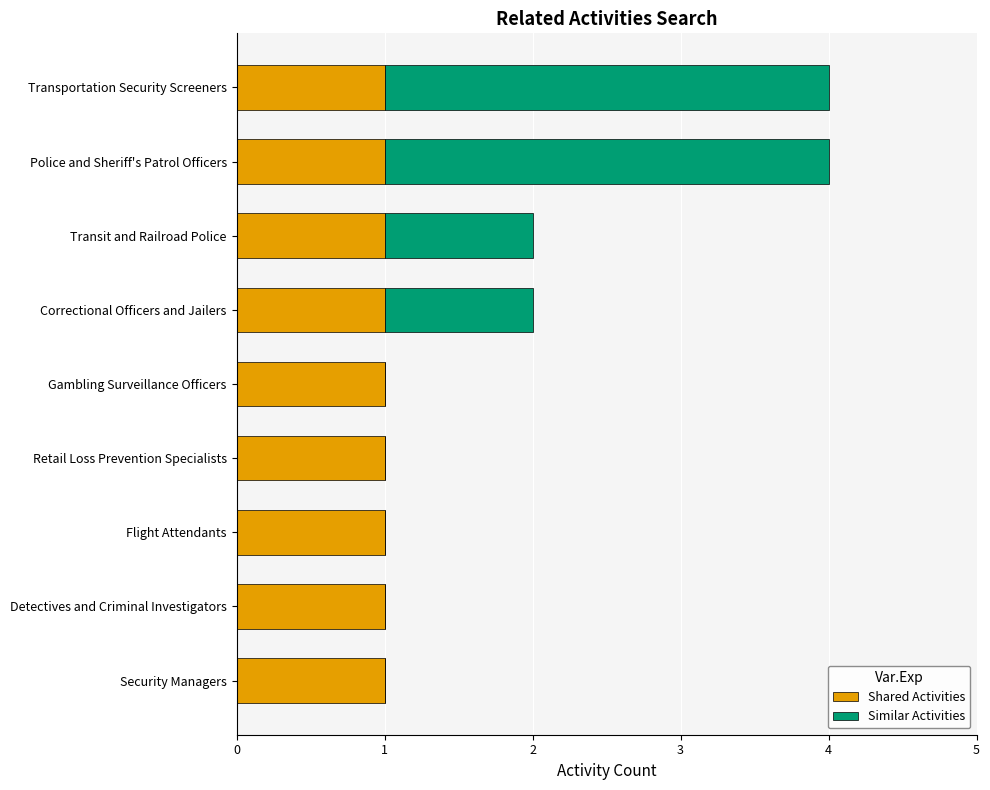

True or false: Shared Activities has a value of 1 at Flight Attendants.

True